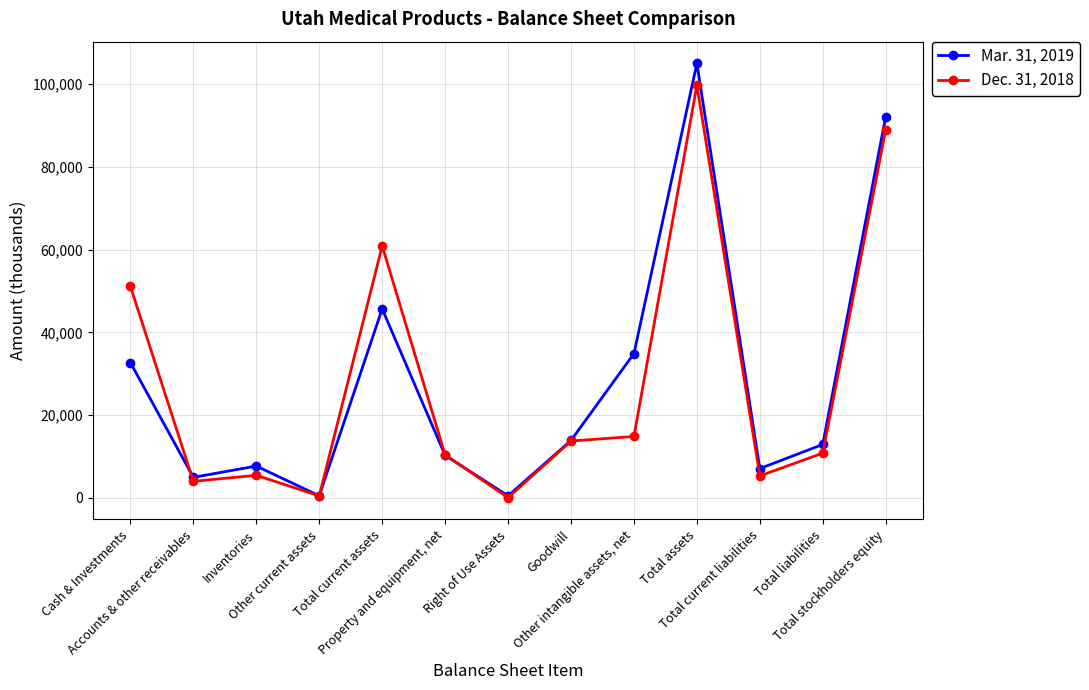

Rank the series by their average value, from lowest to highest.

Dec. 31, 2018, Mar. 31, 2019